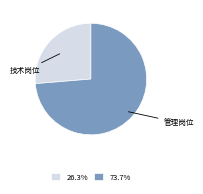

Does any single category account for the majority?

Yes